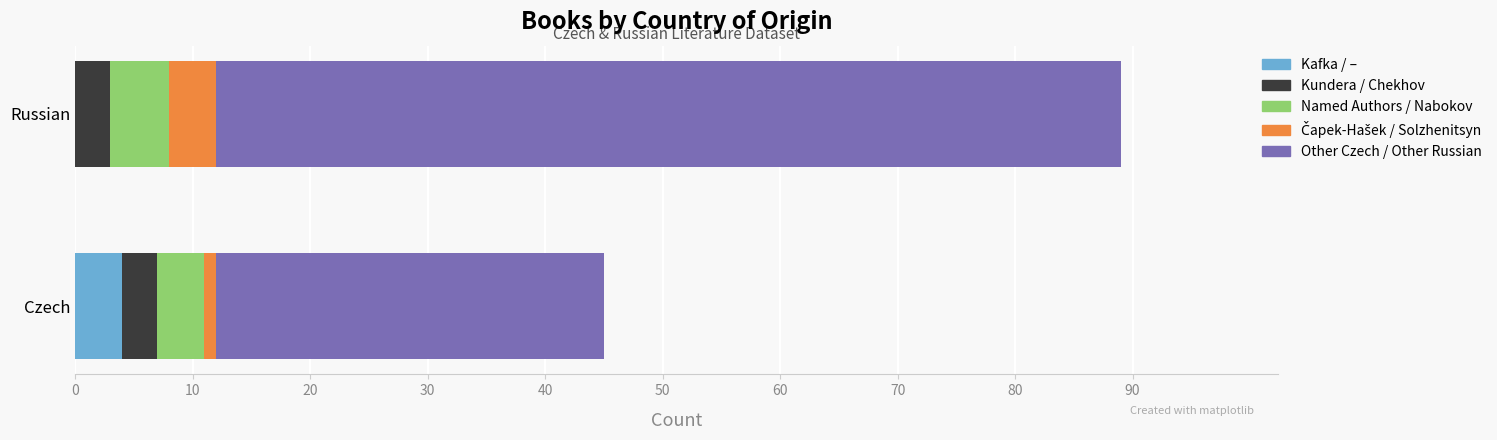

At which category is the sum across all series the highest?

Russian